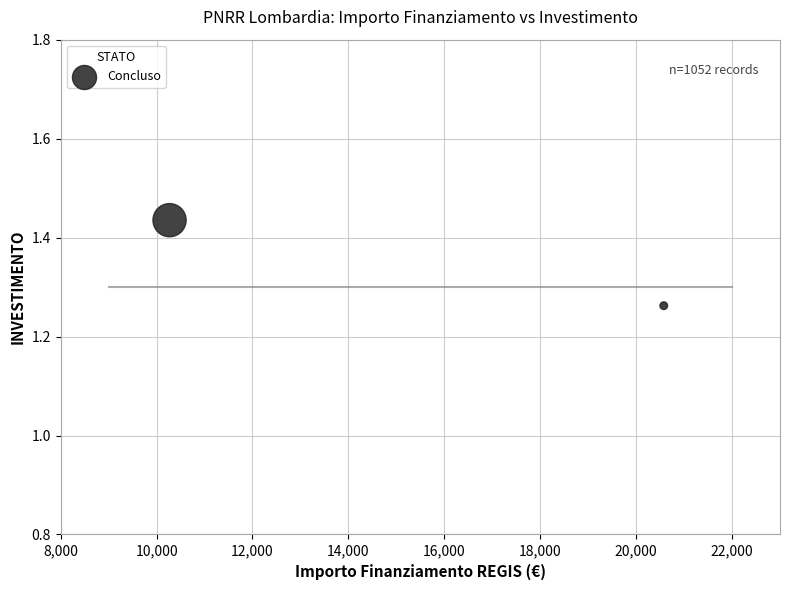

What is the average X value?

15423.3